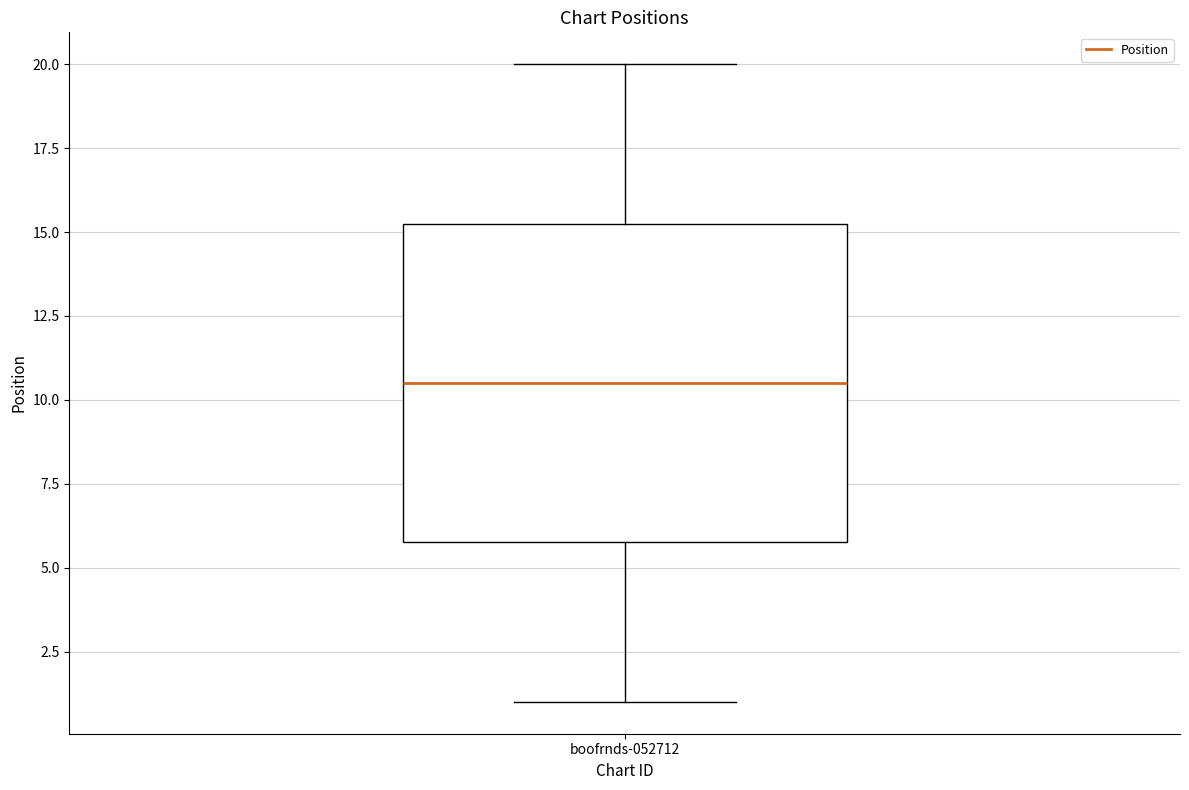

Read this box plot against the y-axis: the position of the median line, the range covered by the box, and the ends of both whiskers. The values are not printed on the chart, so give them approximately, as read against the axis.

median 10.5, box 6.0 to 15.5, whiskers 1.0 to 20.0